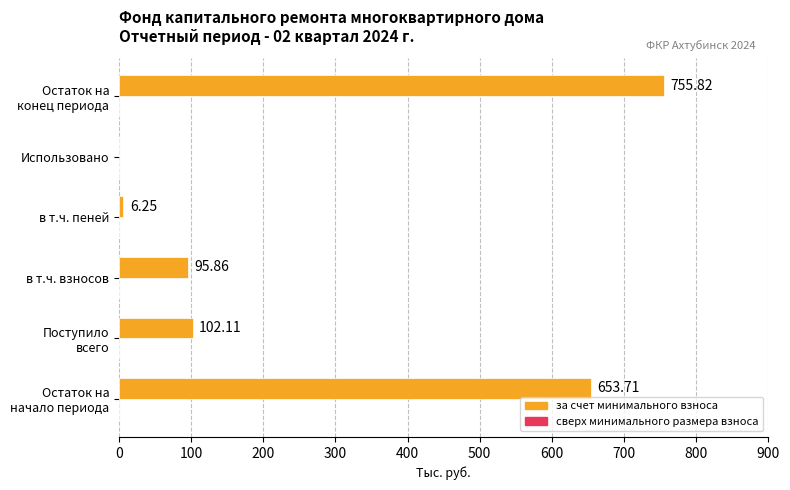

What is the sum of all values?

1613.8